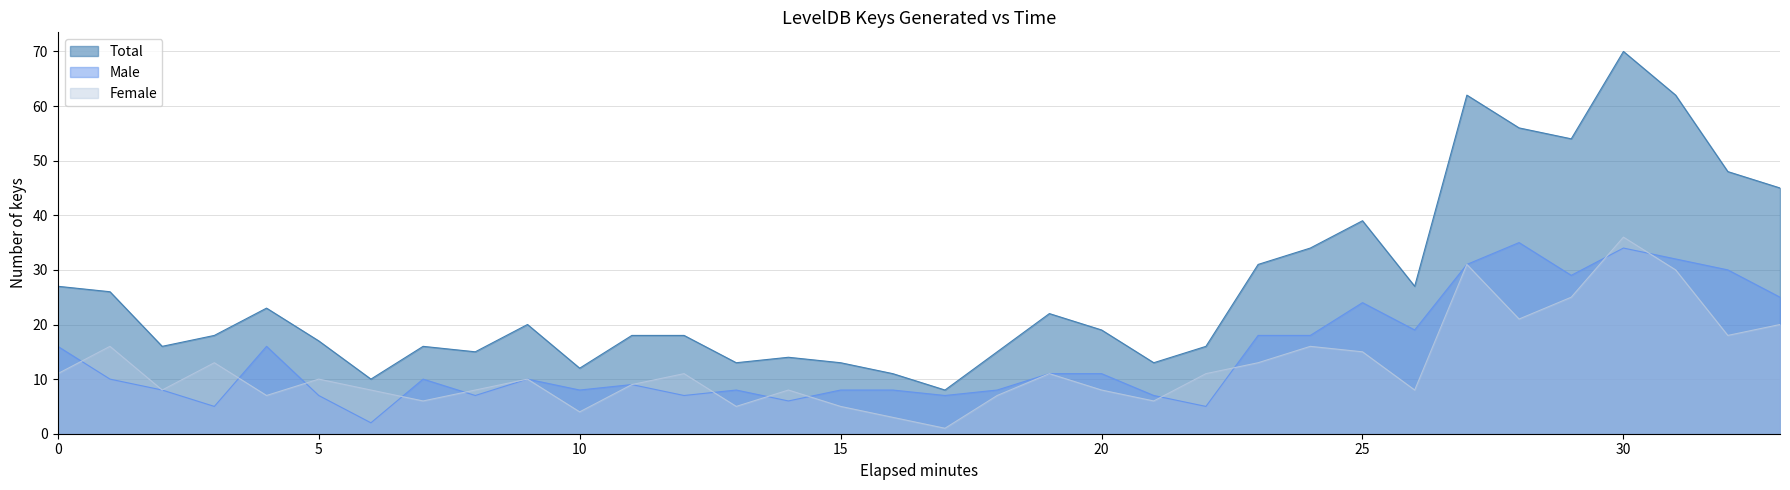

Where is Total nearest to the value 39?

25